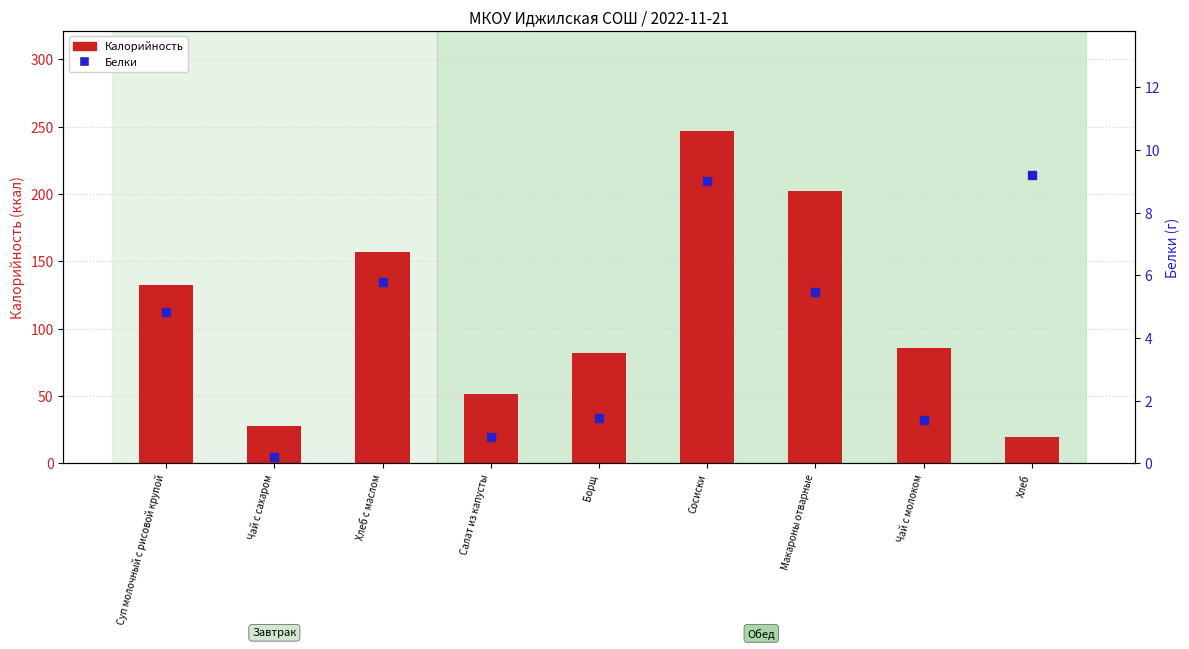

True or false: Калорийность has a value of 173.1 at Суп молочный с рисовой крупой.

False